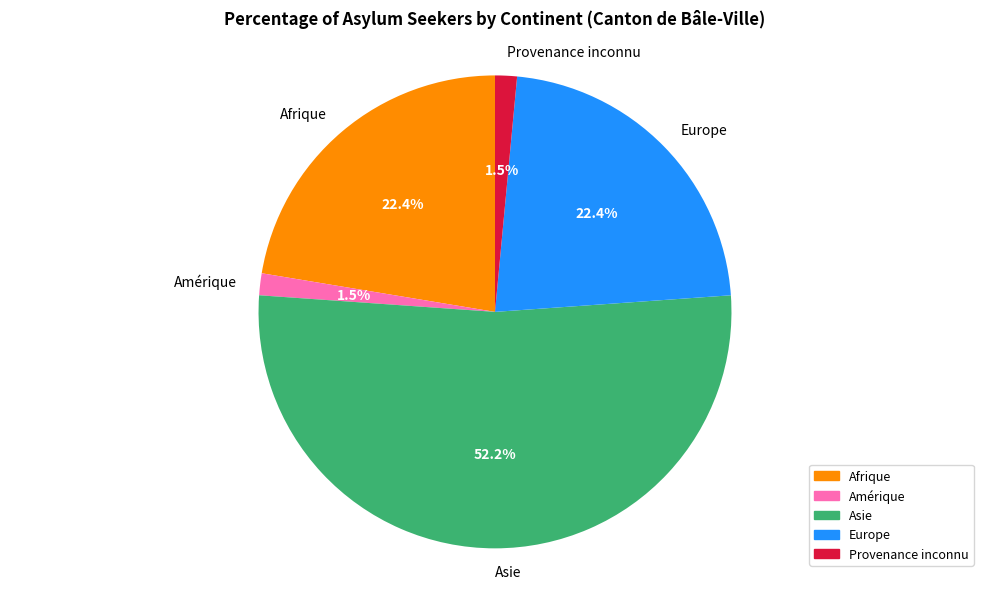

Does Provenance inconnu account for over 50% of the chart?

No